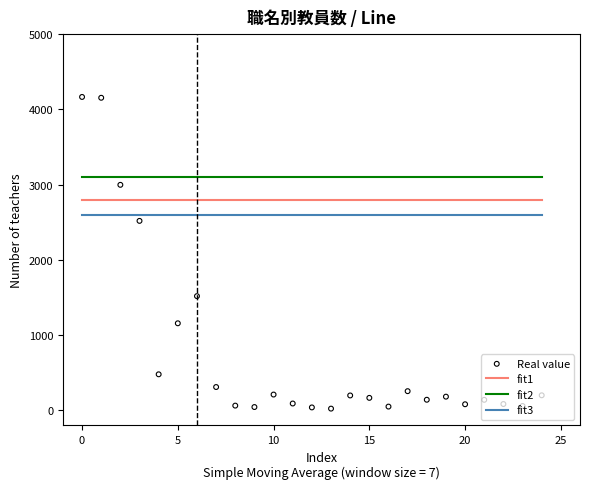

What is the minimum value for fit3?

2600